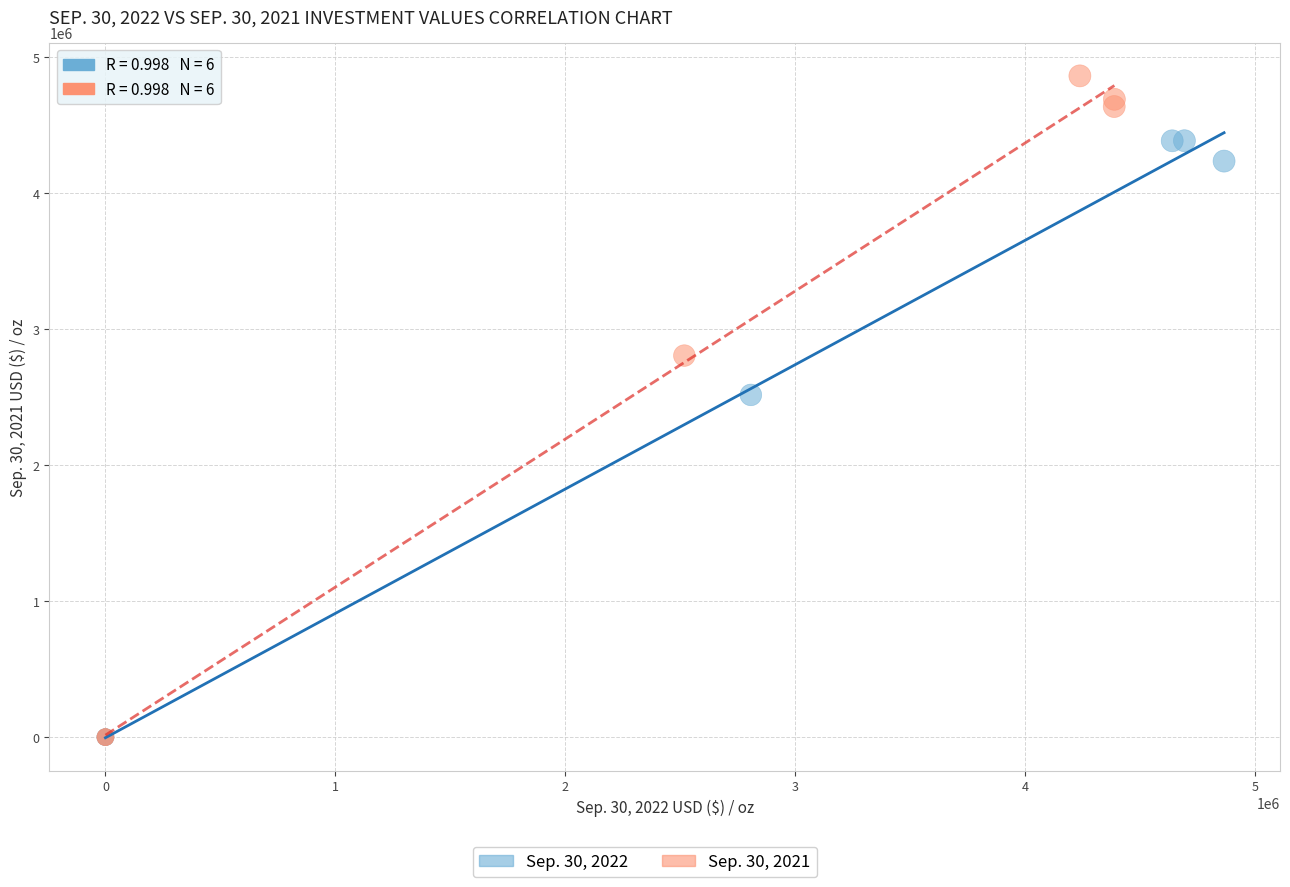

Which series reaches the maximum Y coordinate?

Sep. 30, 2021